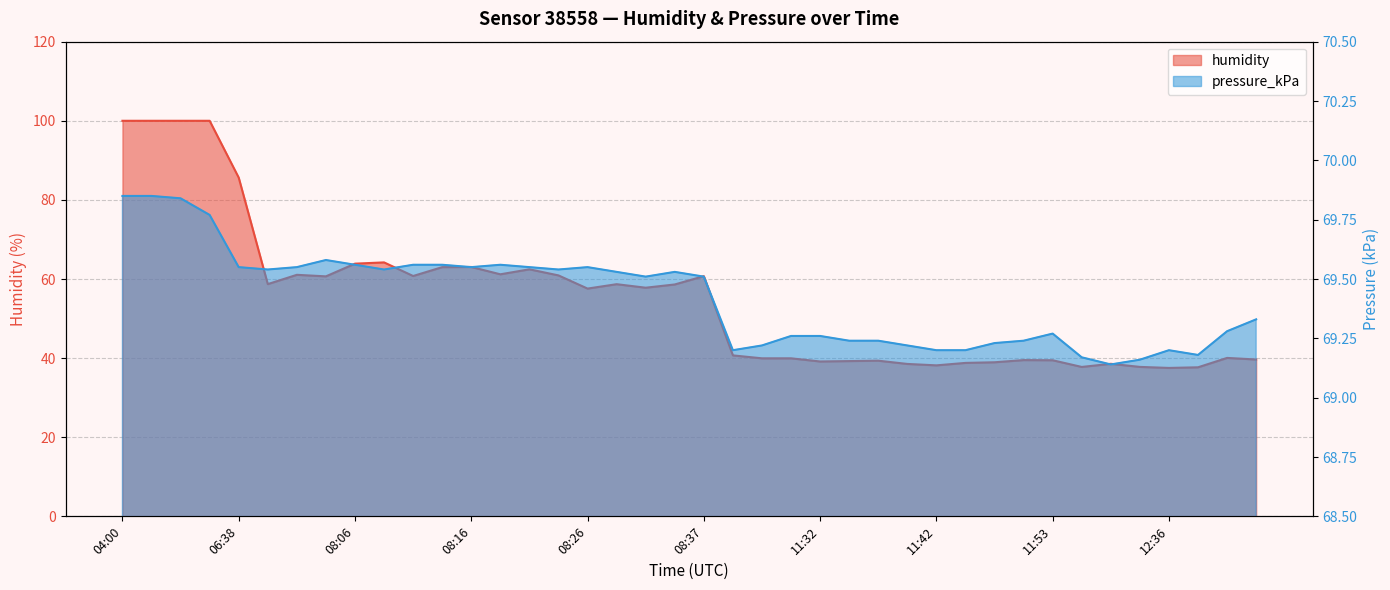

Which label corresponds to the largest value in the chart?

04:00